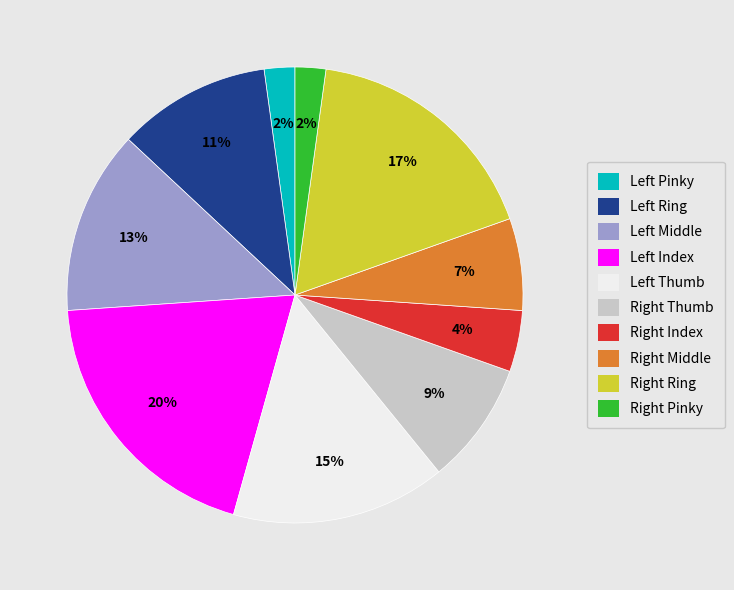

To the nearest percent, what is the average slice percentage?

10%